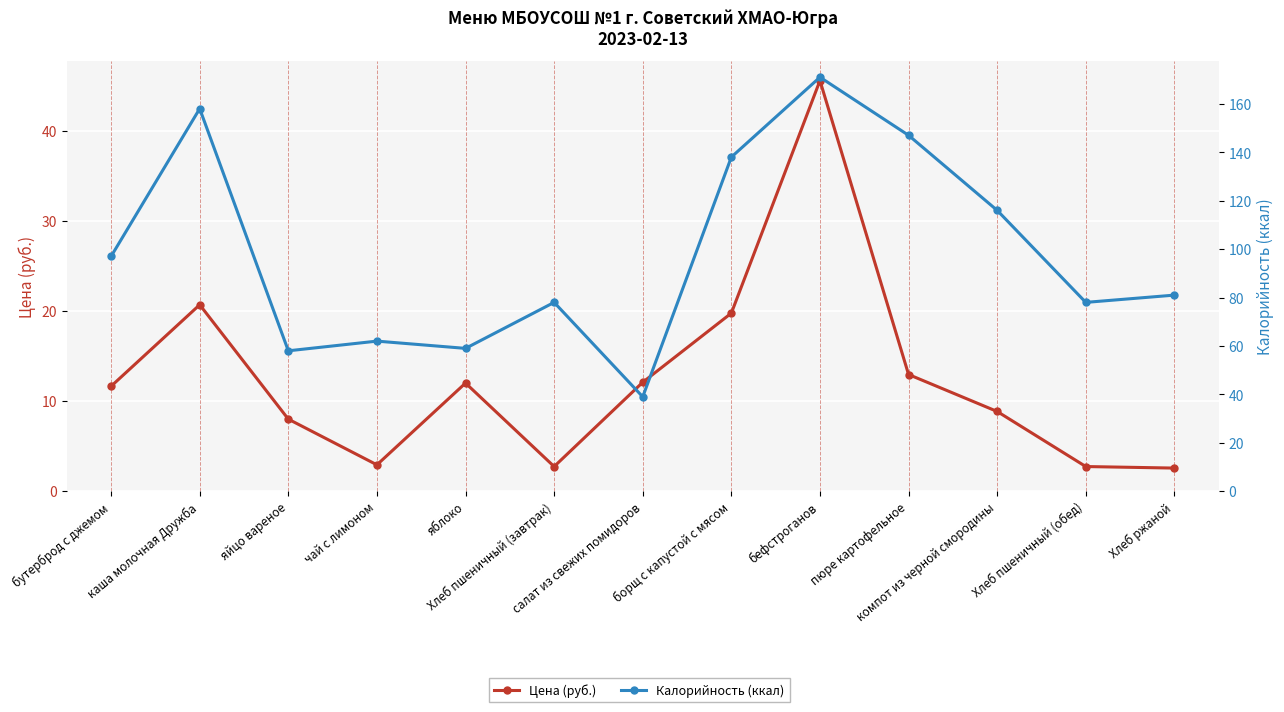

How many interior local peaks does the Цена (руб.) series have?

3